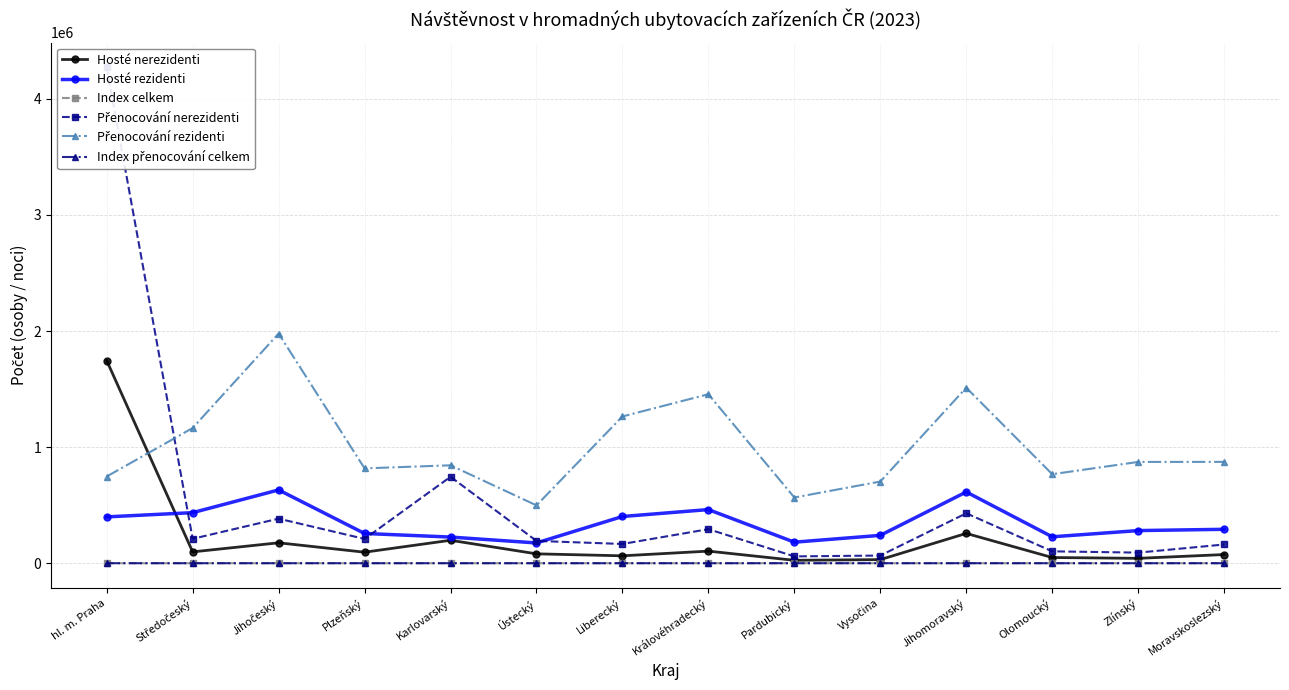

True or false: Index přenocování celkem and Hosté rezidenti intersect in this chart.

False